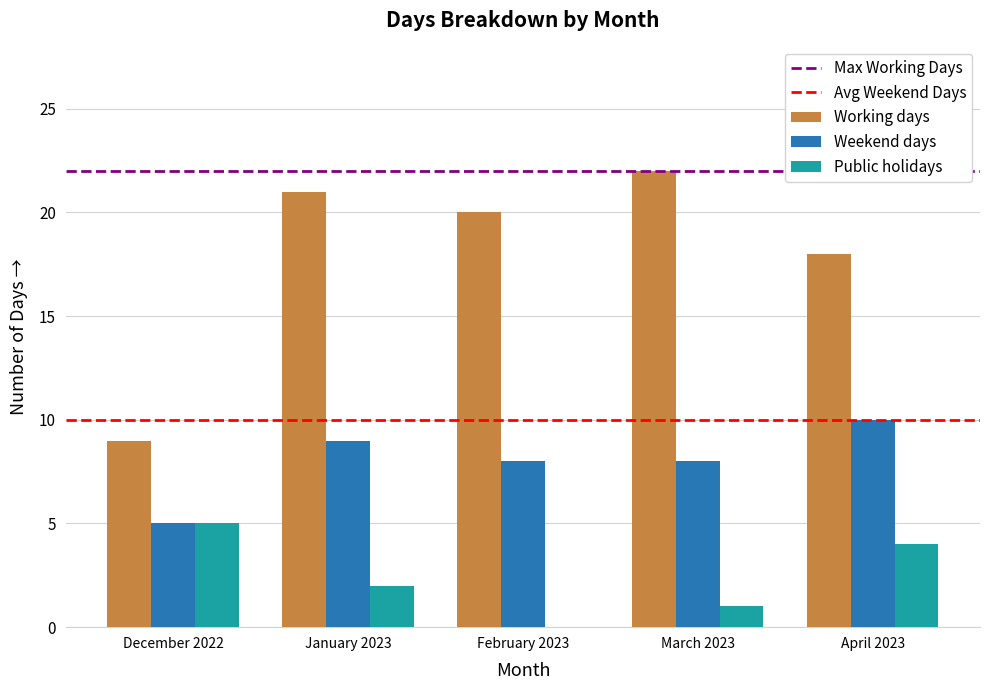

Is it true that Public holidays equals 5 at December 2022?

True